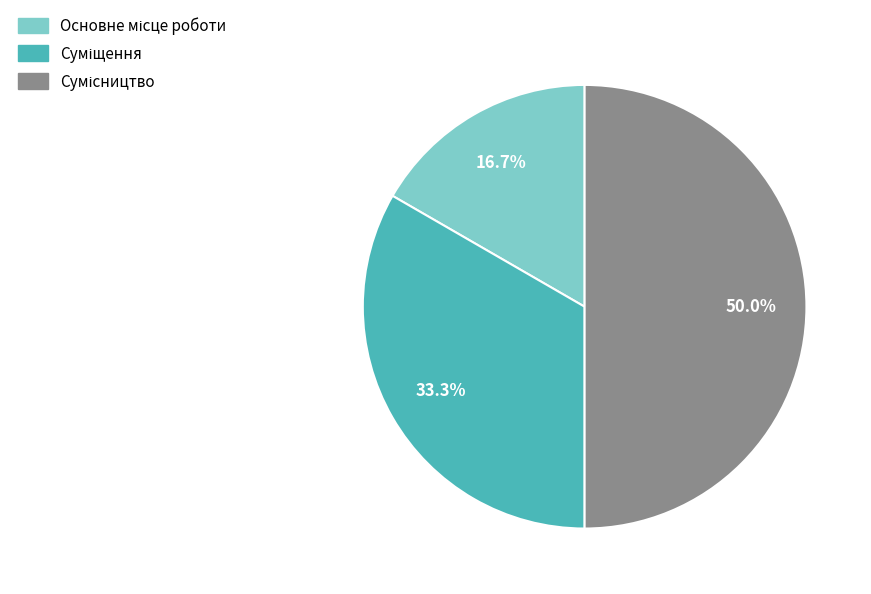

To the nearest percent, what is the difference between the largest and smallest slice percentages?

33%